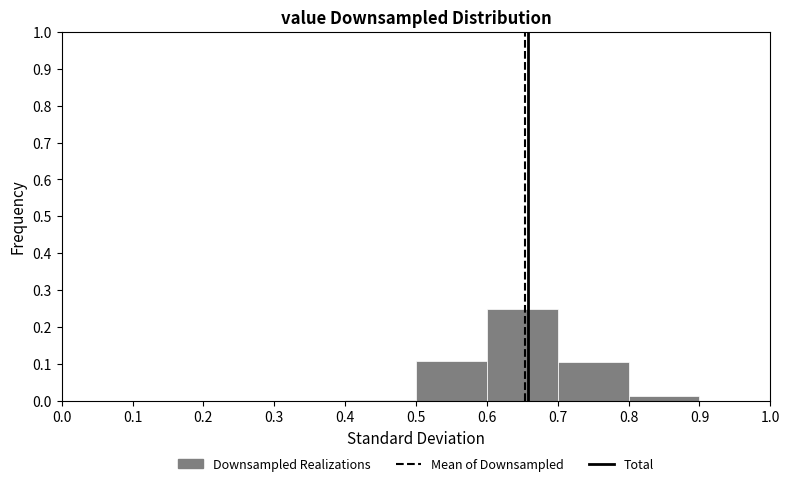

Reading left to right, list every bar in this chart as the range it spans on the x-axis followed by its height. The values are not printed on the chart, so give them approximately, as read against the axis.

0.0 to 0.1: 0
0.1 to 0.2: 0
0.2 to 0.3: 0
0.3 to 0.4: 0
0.4 to 0.5: under 0.01
0.5 to 0.6: 0.11
0.6 to 0.7: 0.25
0.7 to 0.8: 0.11
0.8 to 0.9: 0.01
0.9 to 1.0: 0